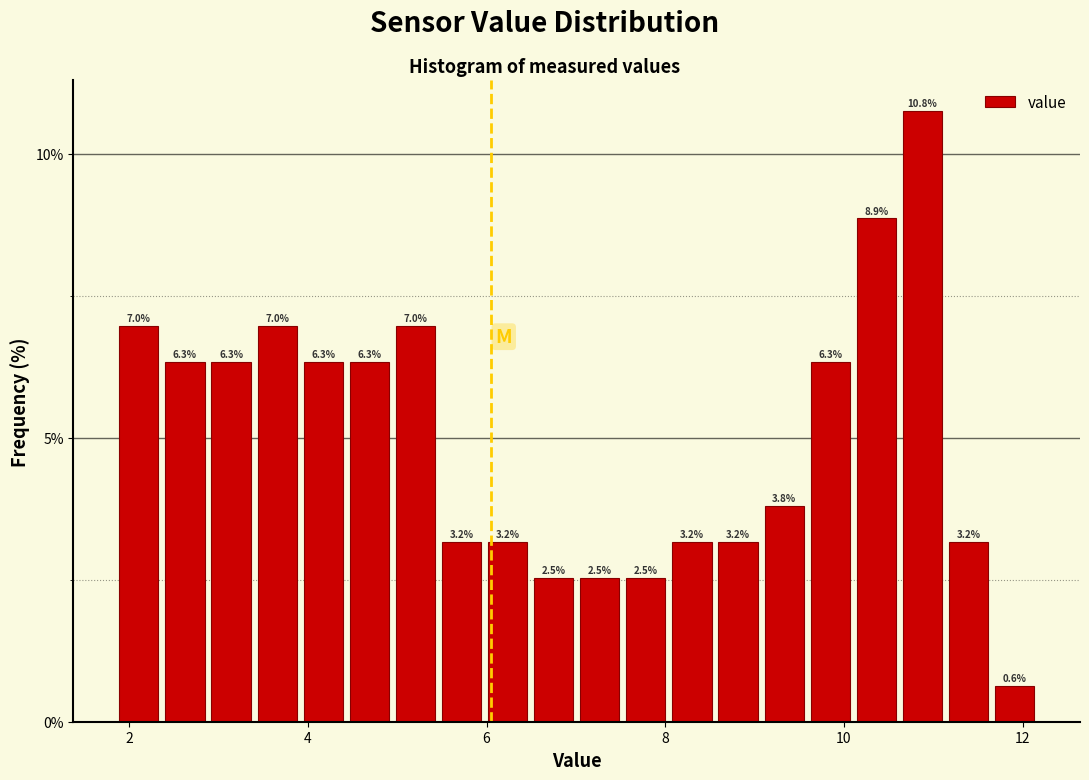

Read against the x-axis, roughly where is the centre of the tallest bar?

10.8